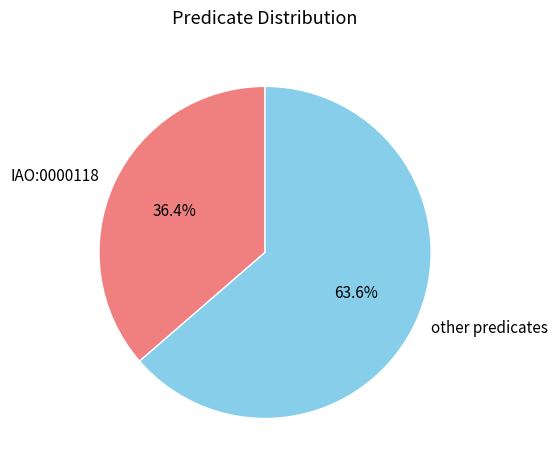

Which slice represents more than half of the pie?

other predicates